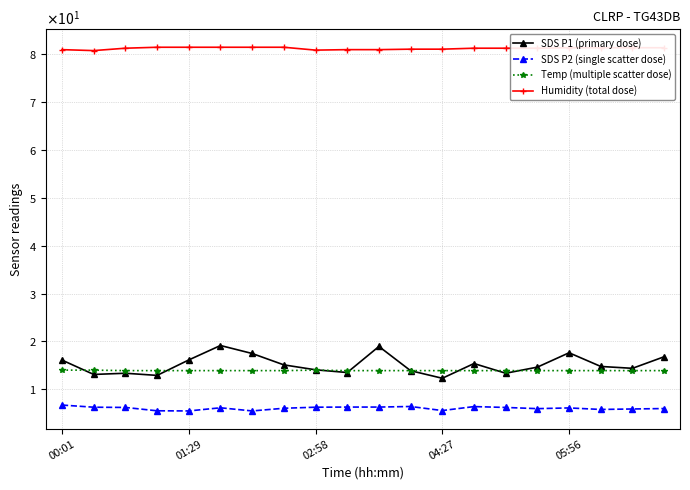

What are all the series names shown in the legend?

SDS P1 (primary dose), SDS P2 (single scatter dose), Temp (multiple scatter dose), Humidity (total dose)